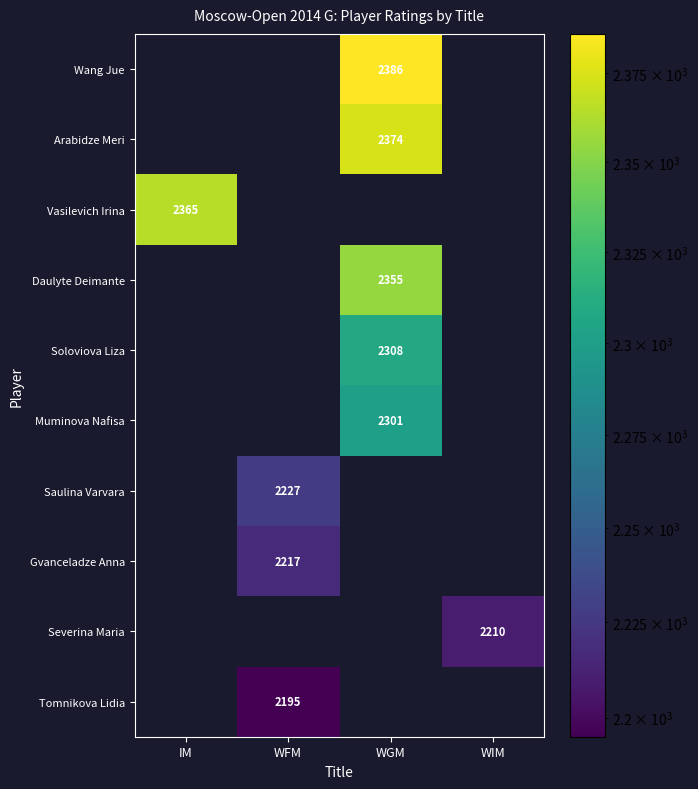

True or false: Tomnikova Lidia has a value of 2195 at WFM.

True